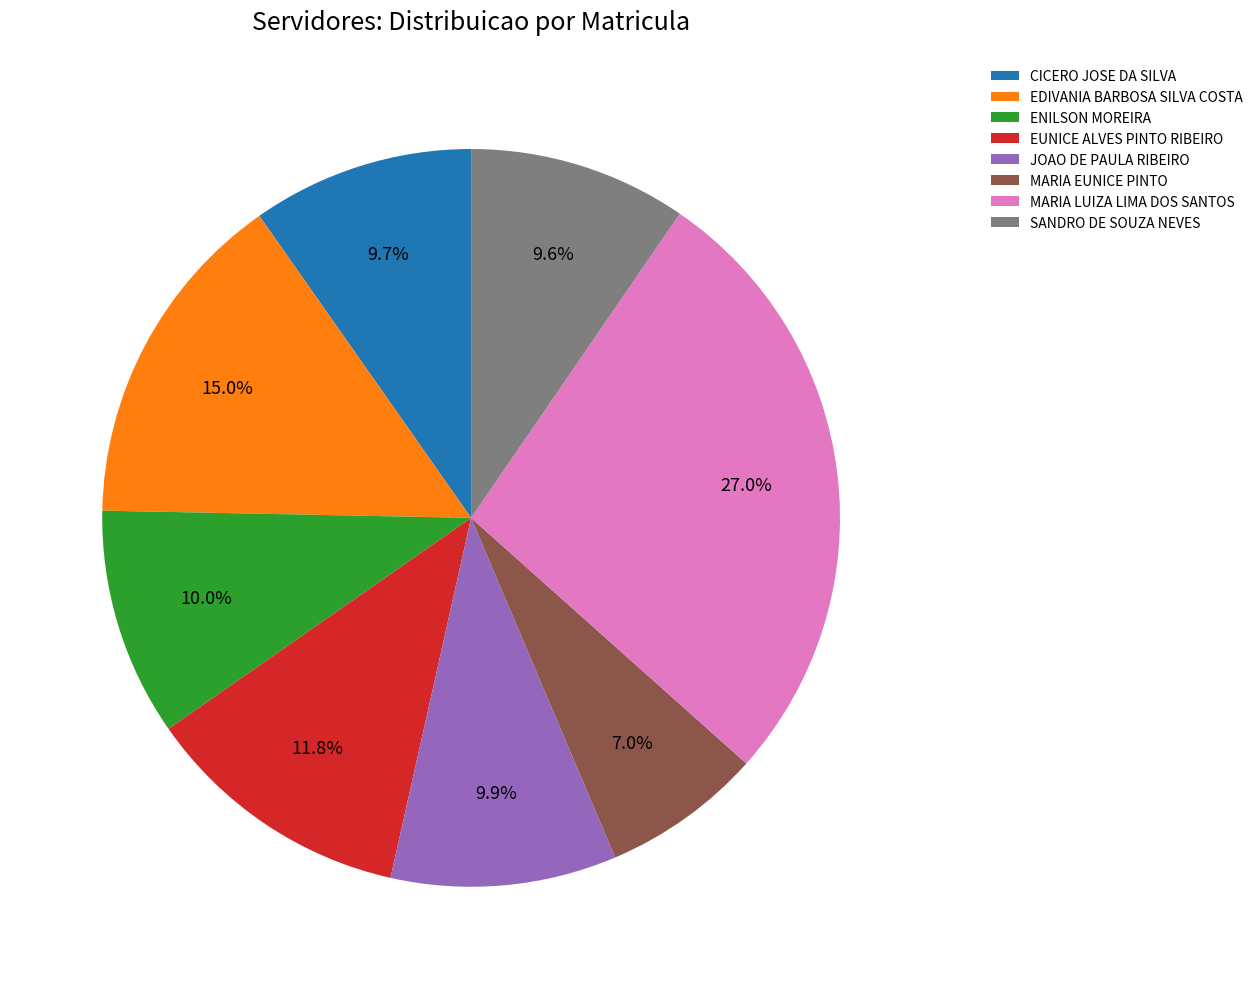

Is SANDRO DE SOUZA NEVES the majority of the pie?

No